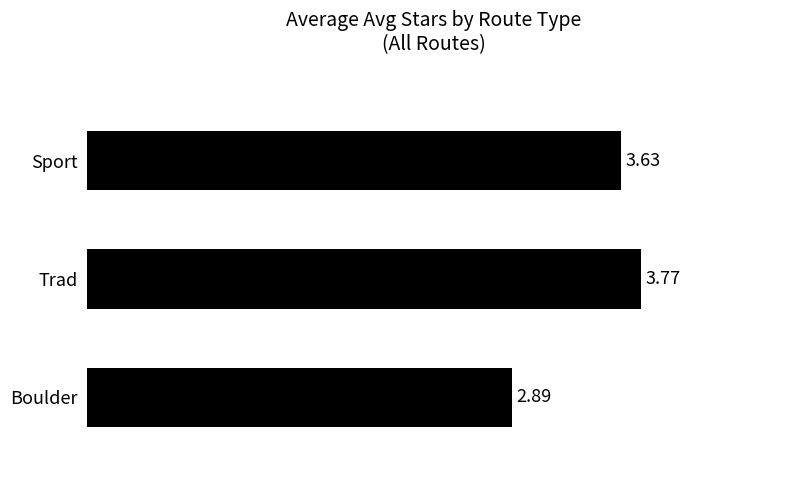

What is the ratio of the value at Trad to the value at Sport?

1.0